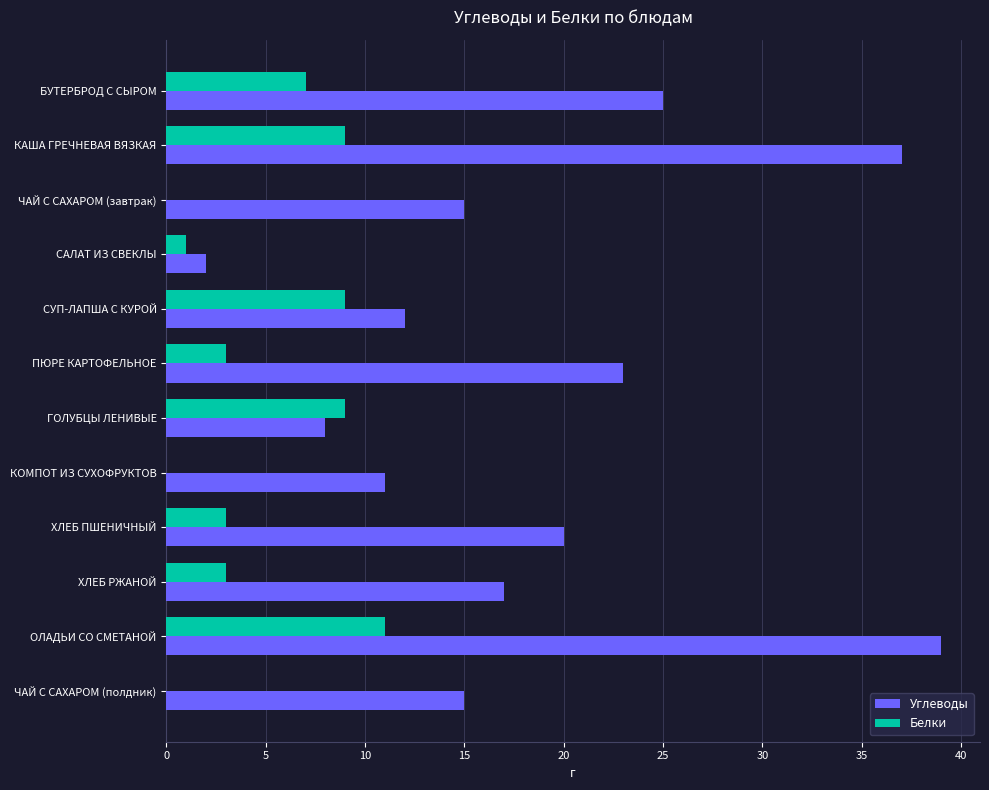

What is the maximum value for Белки?

11